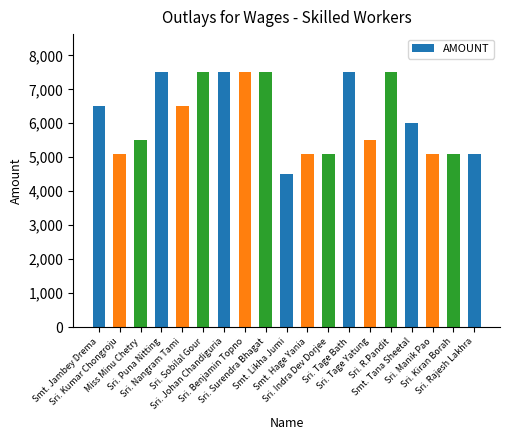

What is the label of the 17th bar from the left?

Sri. Manik Pao